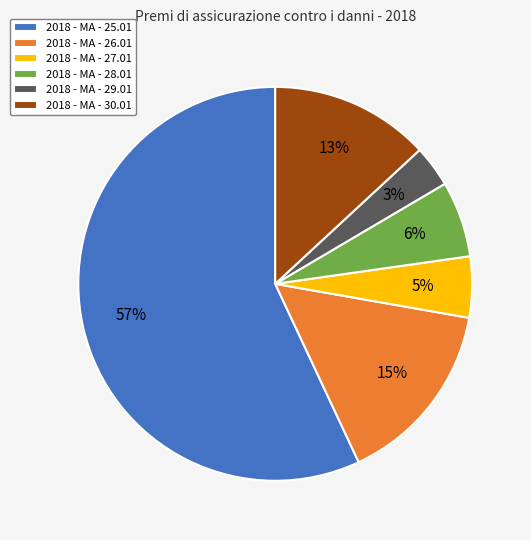

The 2018 - MA - 28.01 slice represents 15% of the pie. True or false?

False